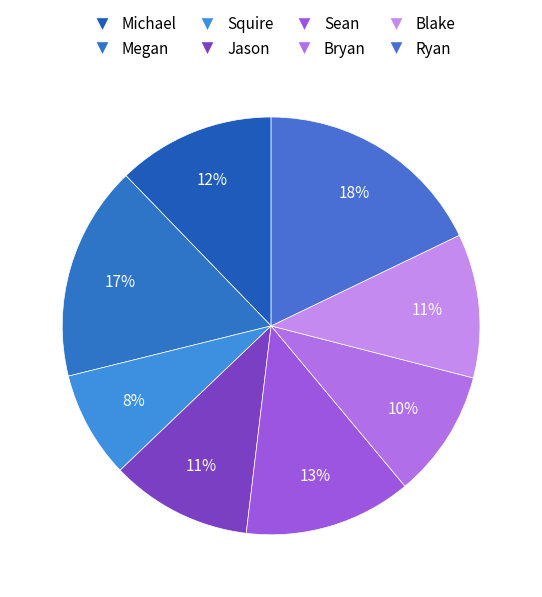

Which slice is the largest?

Ryan